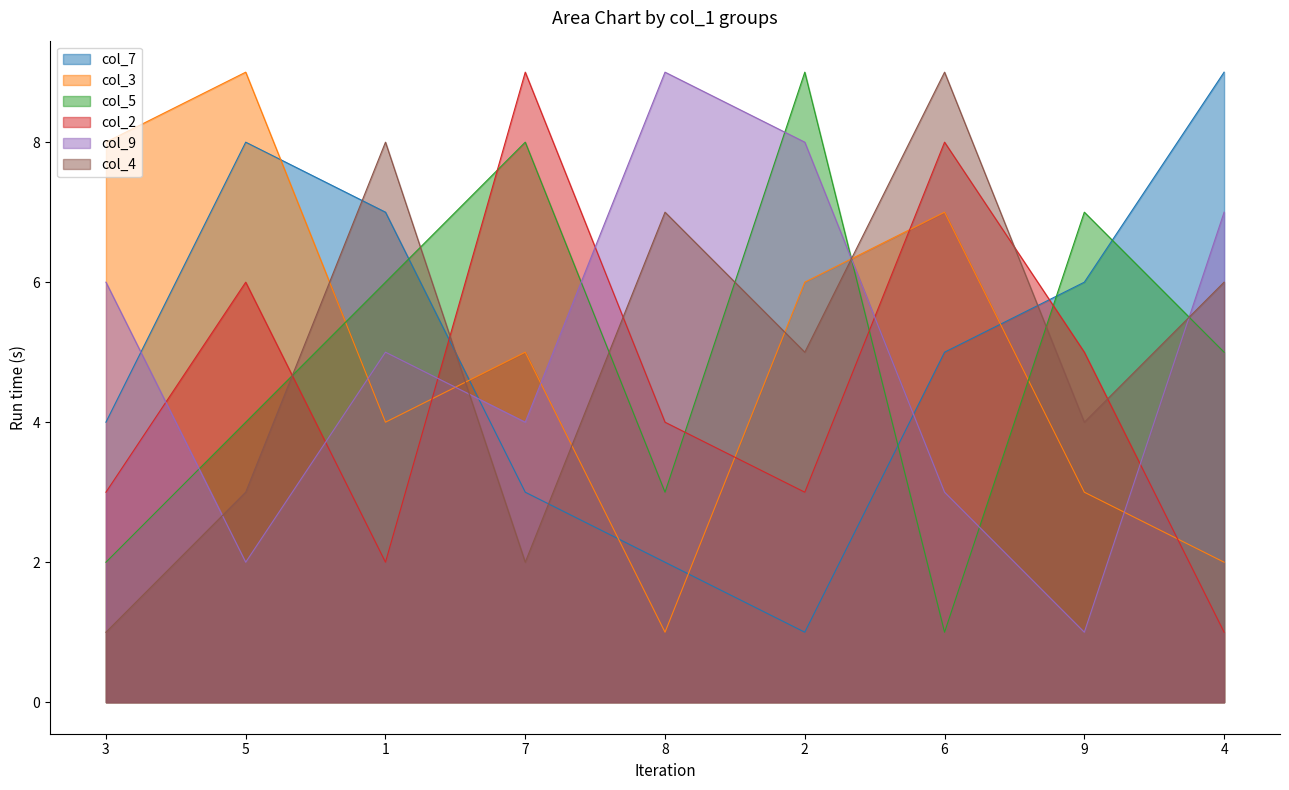

Which label corresponds to the largest value in the chart?

4